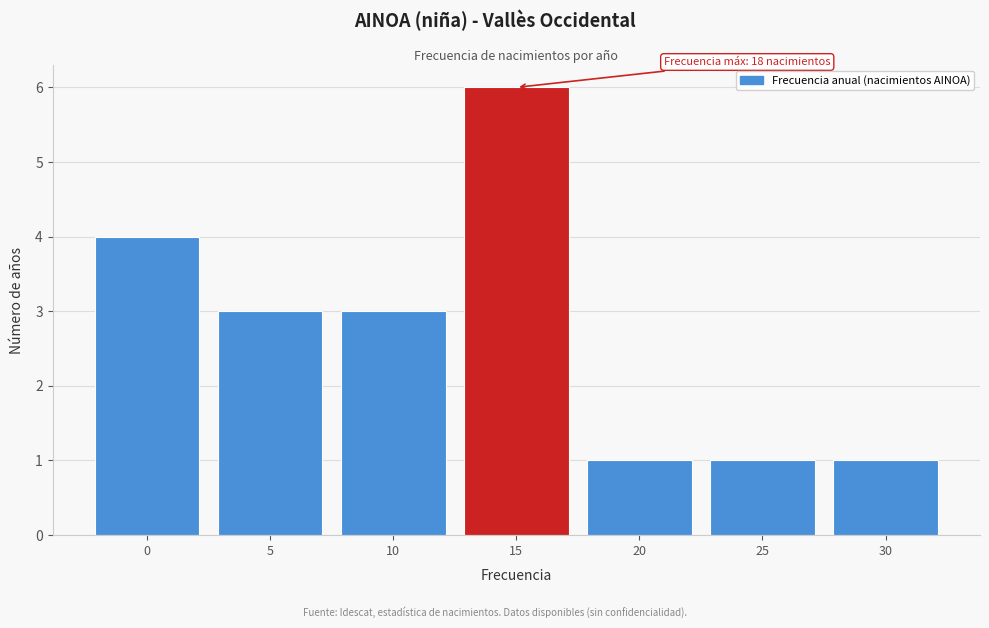

Reading left to right, list all the values displayed in this chart.

4	3	3	6	1	1	1